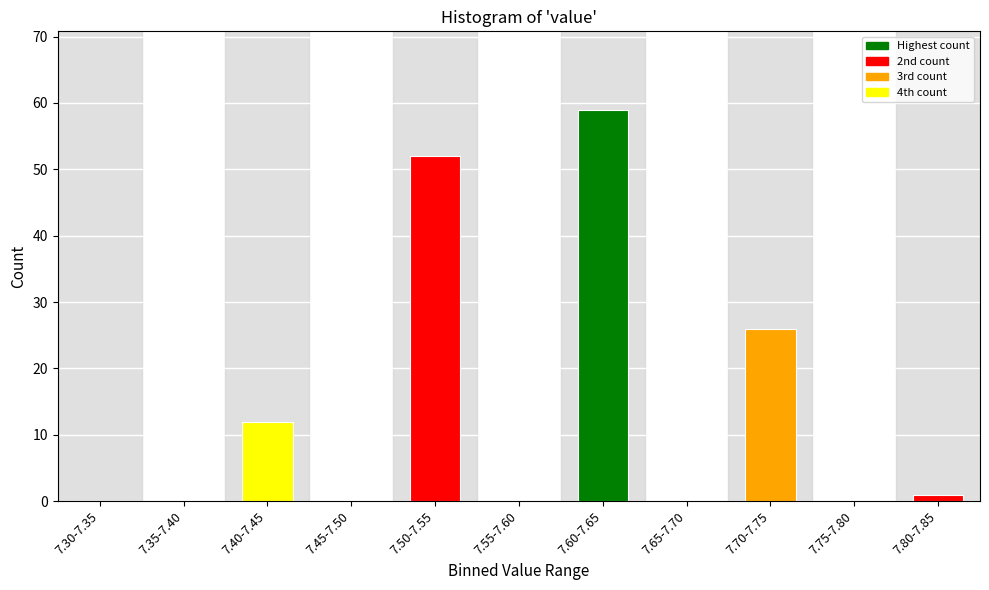

Reading left to right, extract all data points from this chart.

7.30-7.35=0	7.35-7.40=0	7.40-7.45=12	7.45-7.50=0	7.50-7.55=52	7.55-7.60=0	7.60-7.65=59	7.65-7.70=0	7.70-7.75=26	7.75-7.80=0	7.80-7.85=1